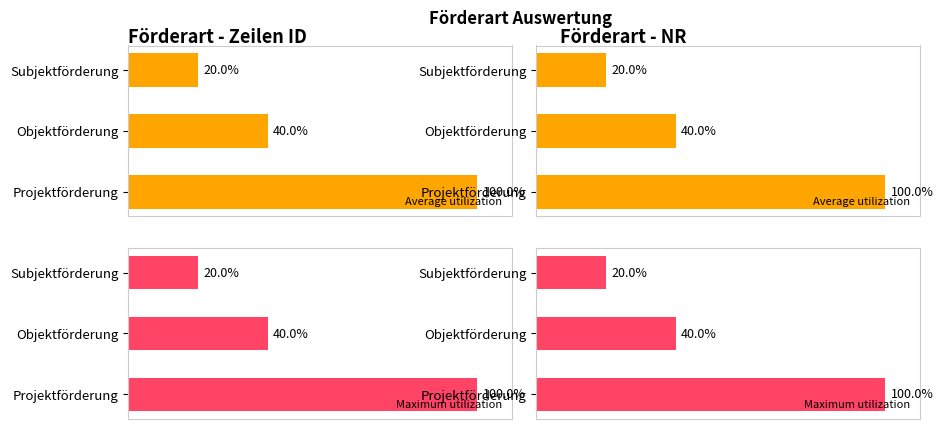

Reading left to right, what are all the values shown in this chart?

Average utilization: 20	40	100
Maximum utilization: 20	40	100